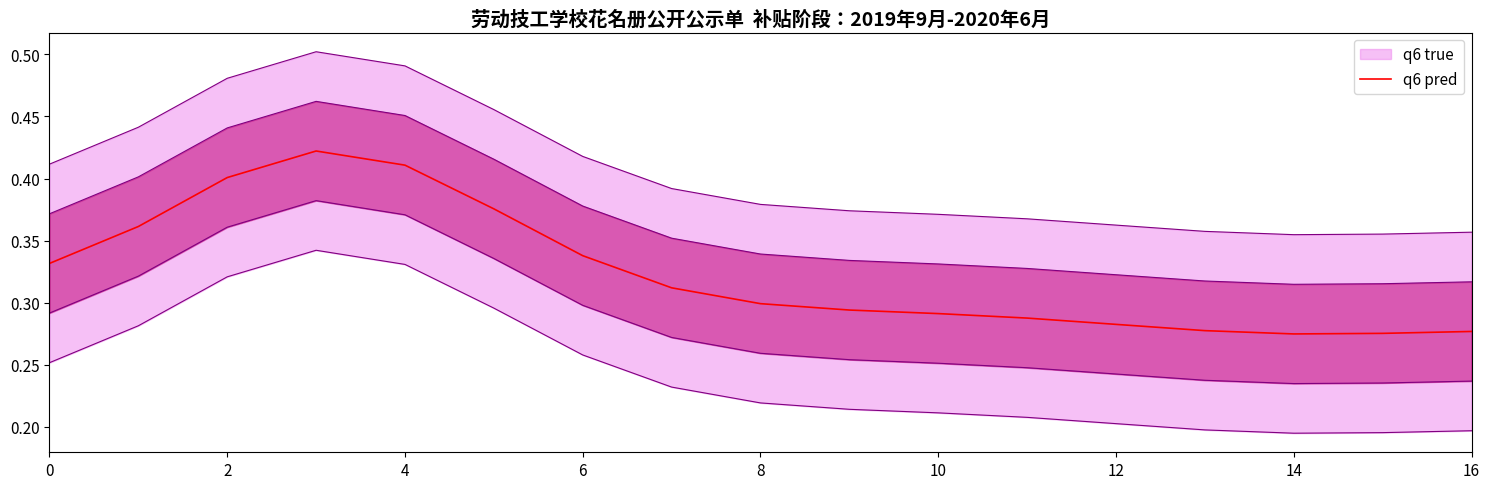

What is the maximum value shown in the chart?

0.4